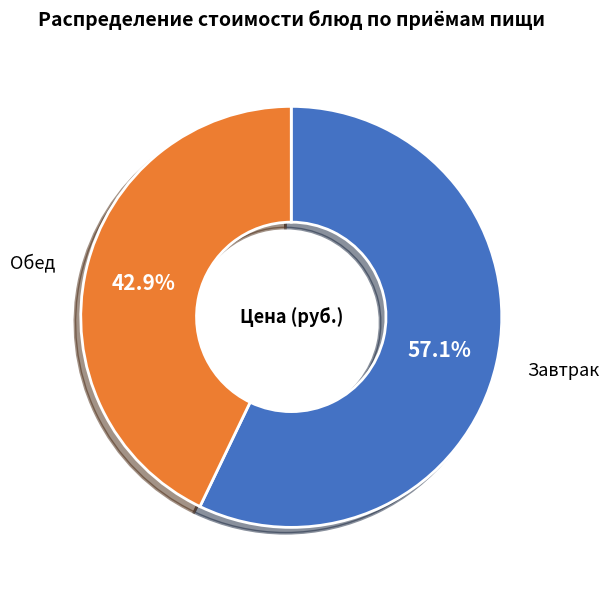

Is there any slice that represents more than half of the pie?

Yes